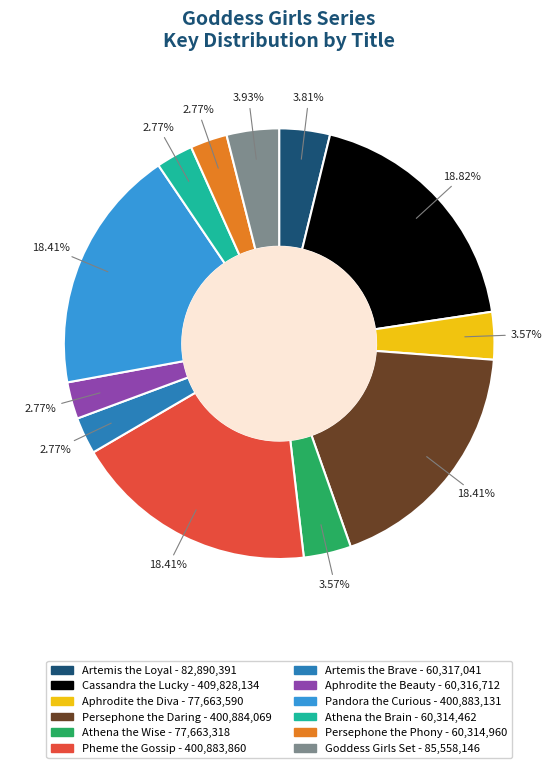

Count the number of slices in the pie.

12